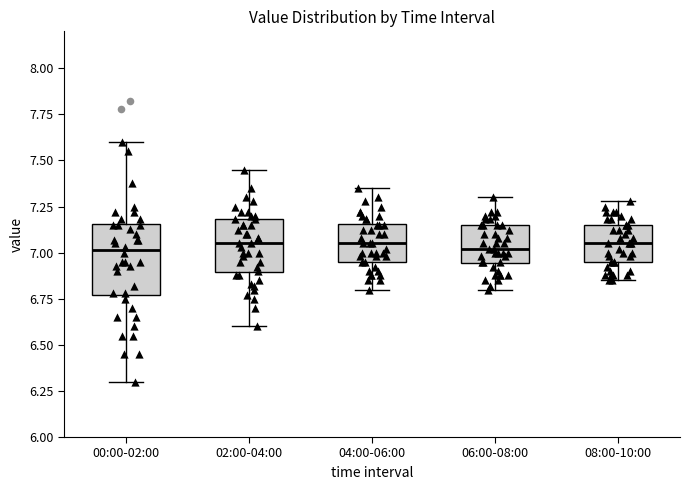

Where does the lower whisker of the box for 02:00-04:00 end on the y-axis? The values are not printed on the chart, so give them approximately, as read against the axis.

6.60